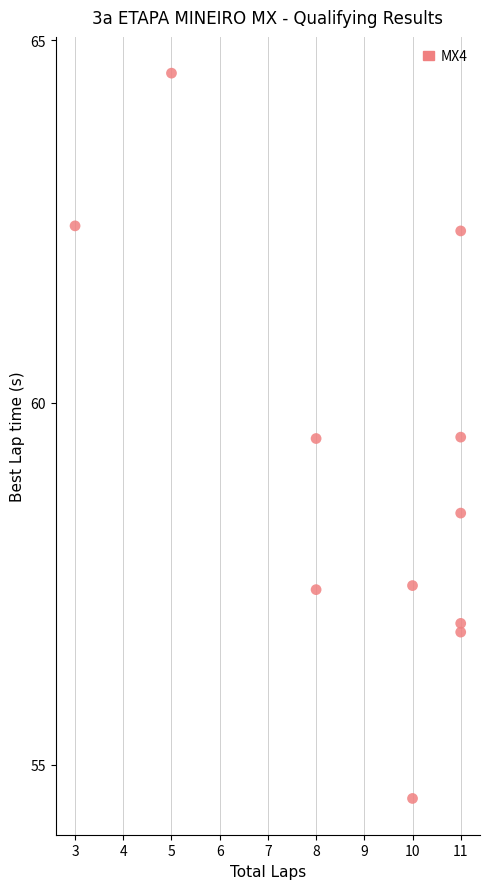

What is the range of X values (max minus min)?

8.0